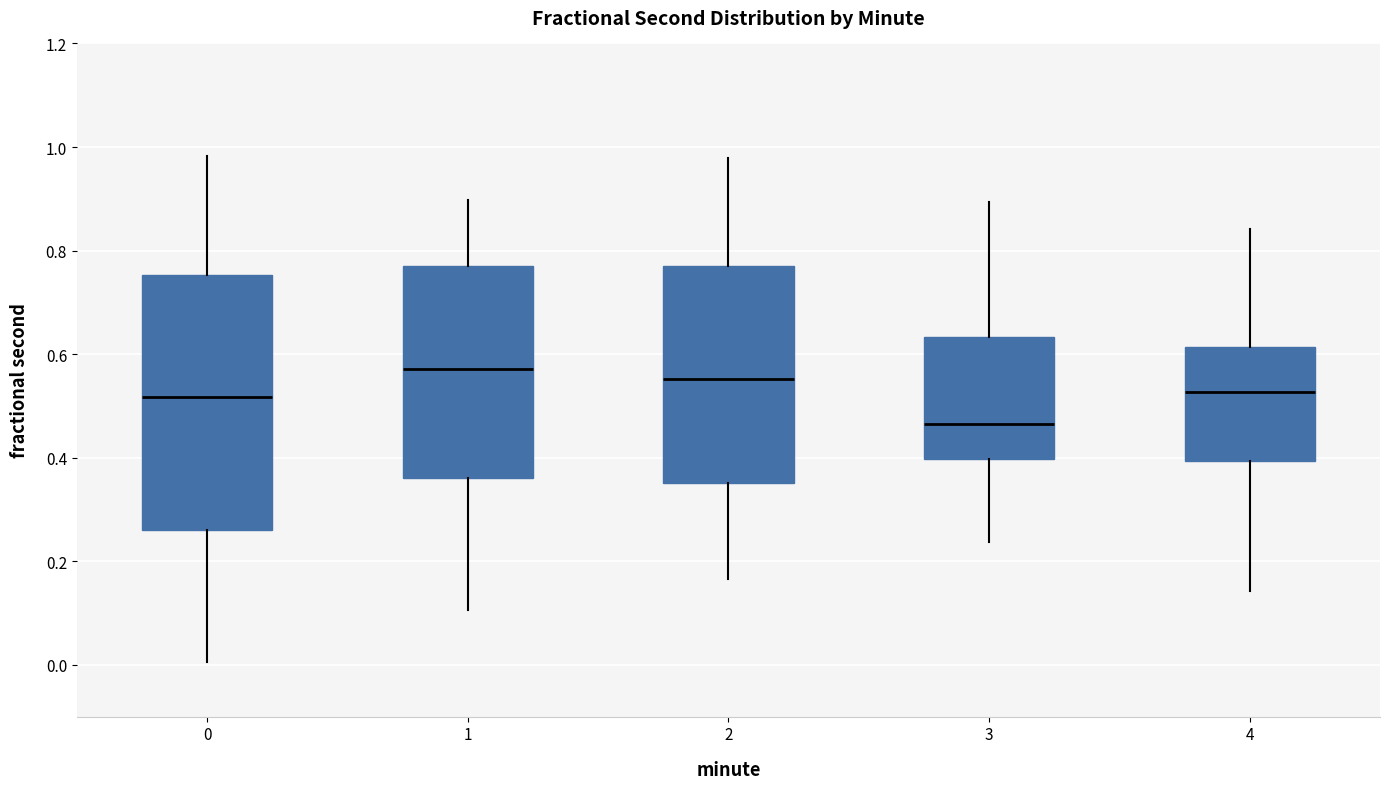

Which box is the tallest, from its lower edge to its upper edge?

0